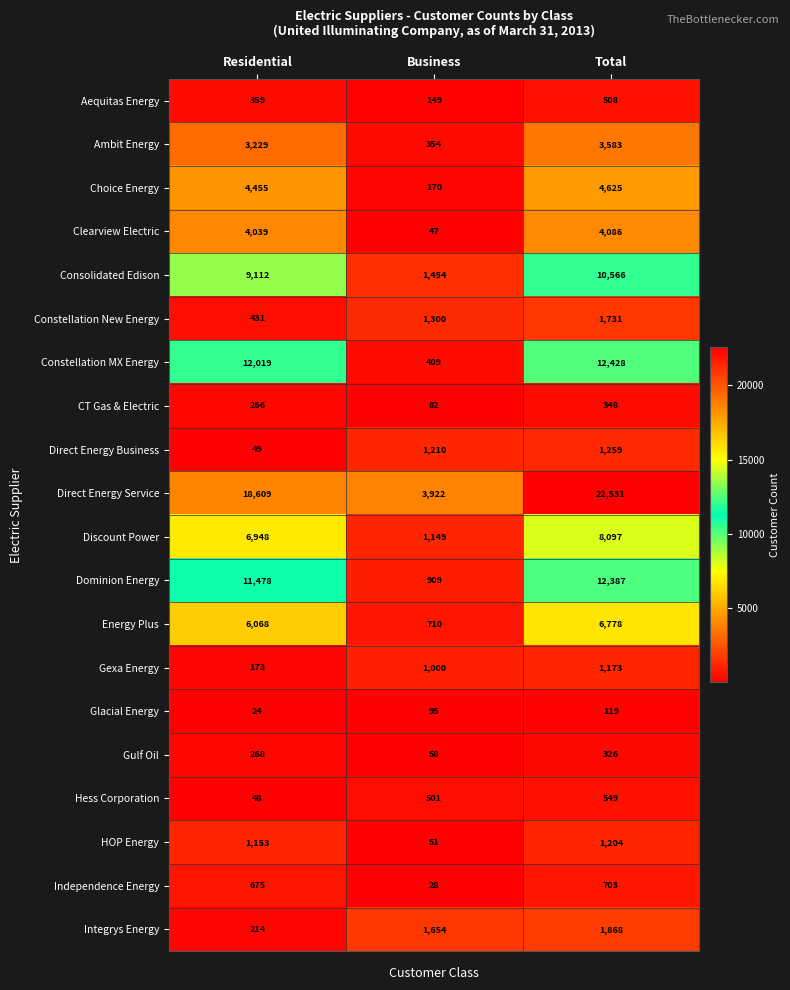

List the series in order of their peak value, highest first.

Direct Energy Service, Constellation MX Energy, Dominion Energy, Consolidated Edison, Discount Power, Energy Plus, Choice Energy, Clearview Electric, Ambit Energy, Integrys Energy, Constellation New Energy, Direct Energy Business, HOP Energy, Gexa Energy, Independence Energy, Hess Corporation, Aequitas Energy, CT Gas & Electric, Gulf Oil, Glacial Energy